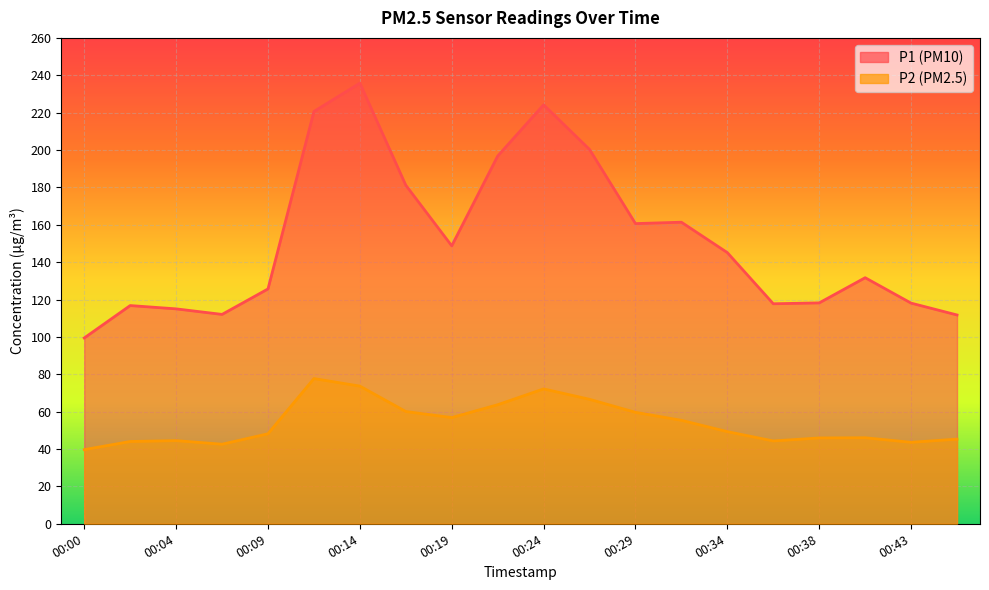

At which category is the sum across all series the highest?

00:14